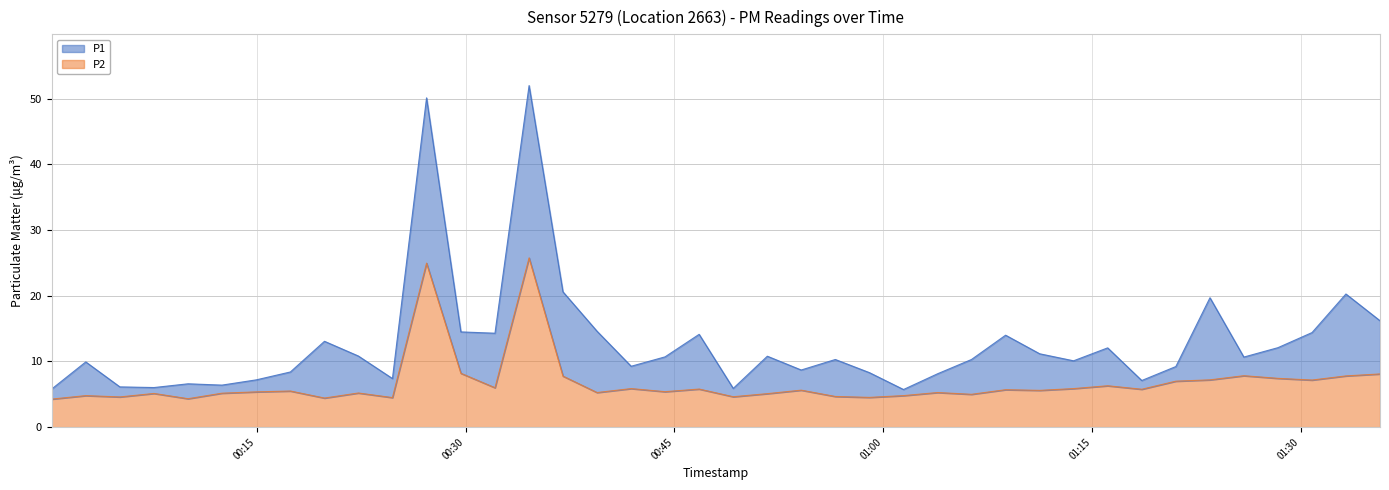

At 2023-10-31T00:41:54, list the series in order from largest to smallest.

P1, P2